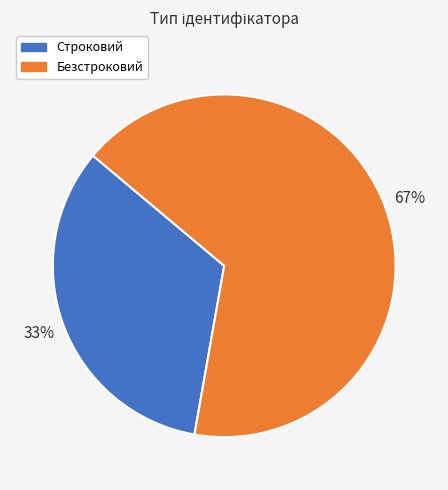

To the nearest percent, what is the average slice percentage?

50%